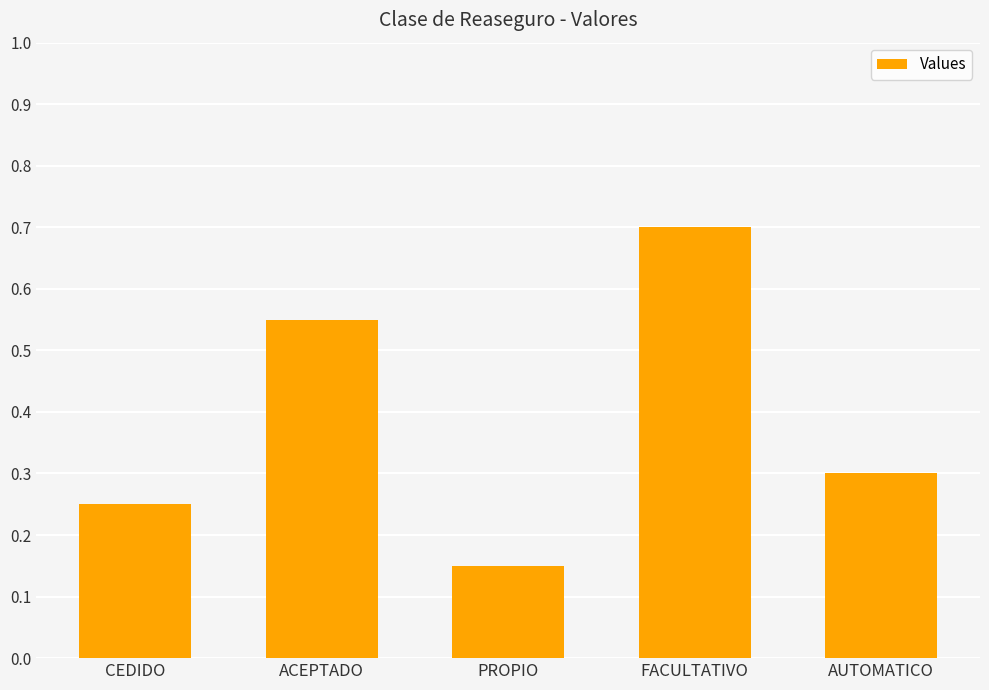

The chart shows a value of 0.7 at FACULTATIVO. True or false?

True